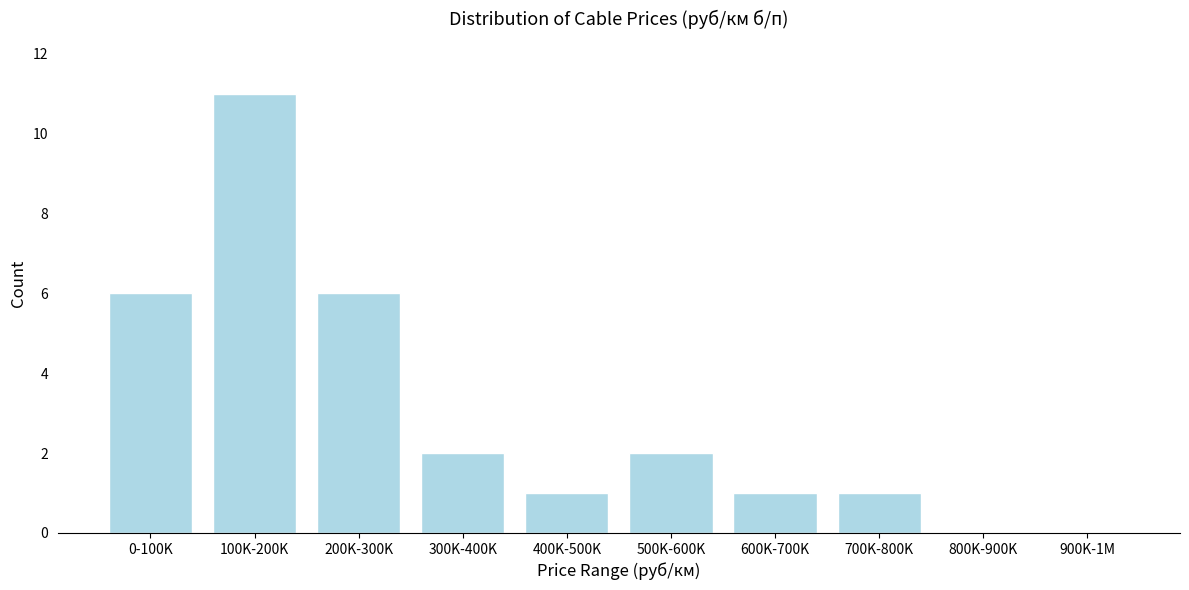

Reading right to left, list all the values displayed in this chart.

900K-1M=0	800K-900K=0	700K-800K=1	600K-700K=1	500K-600K=2	400K-500K=1	300K-400K=2	200K-300K=6	100K-200K=11	0-100K=6